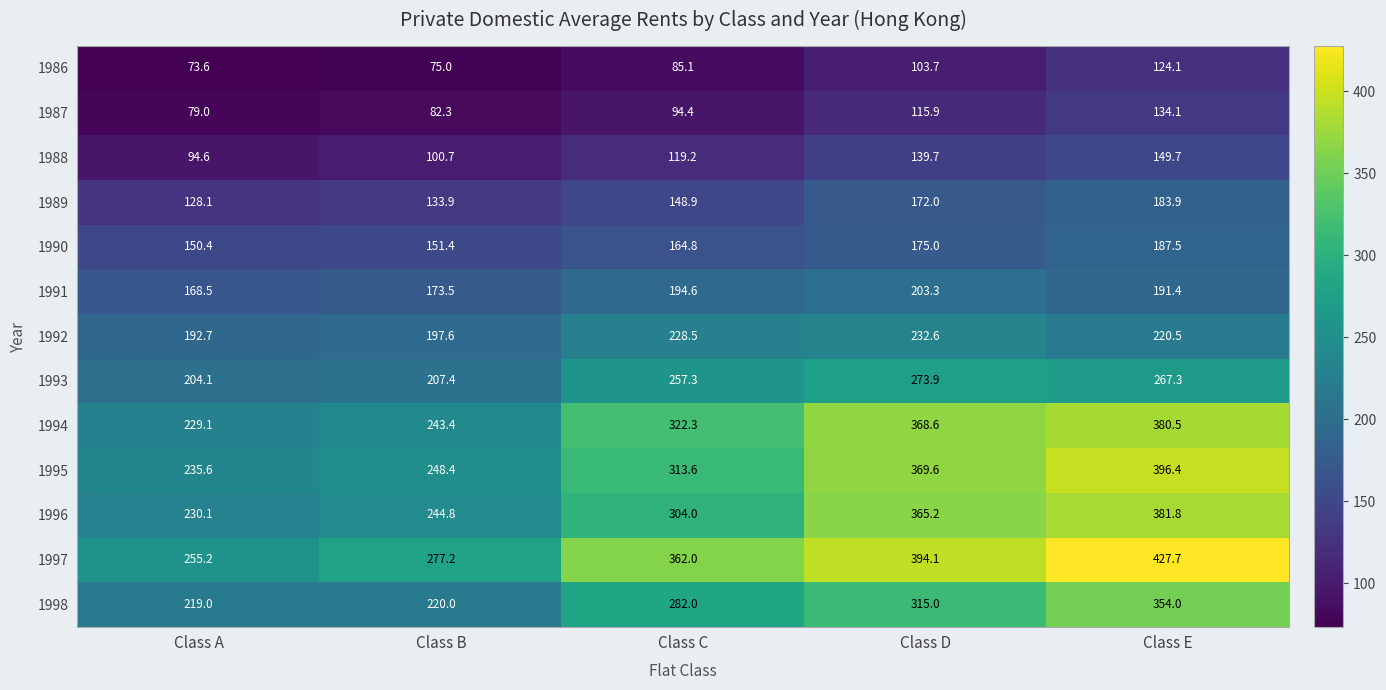

Rank the categories by 1990 value from highest to lowest.

Class E, Class D, Class C, Class B, Class A